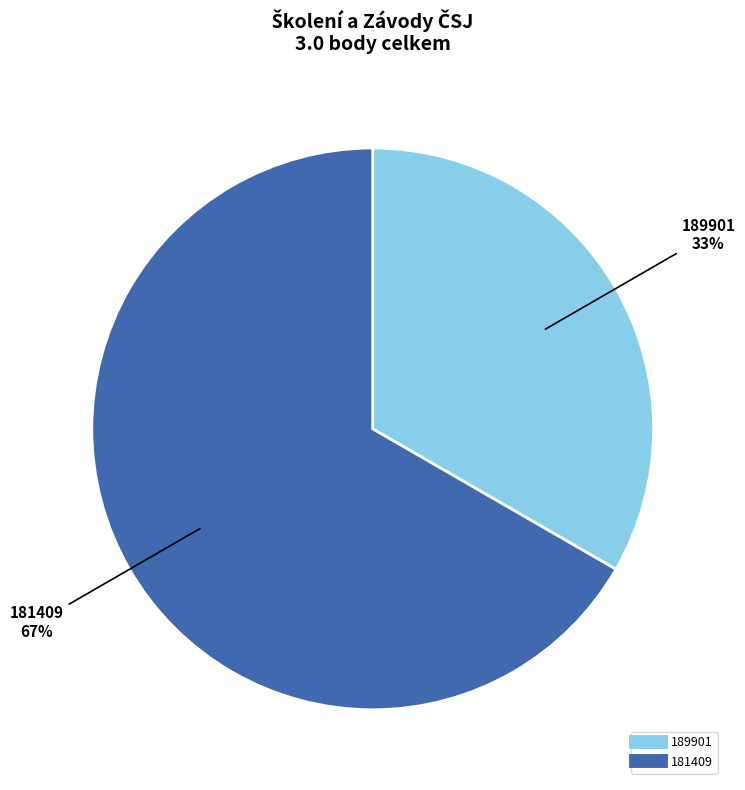

How many segments does this pie chart have?

2